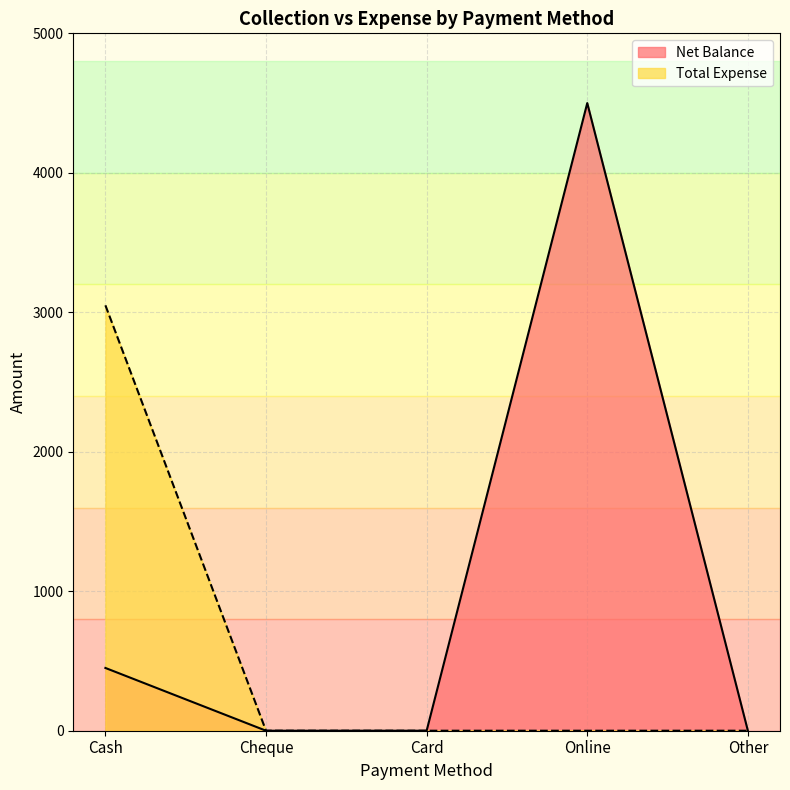

True or false: Net Balance and Total Expense cross at least once.

False